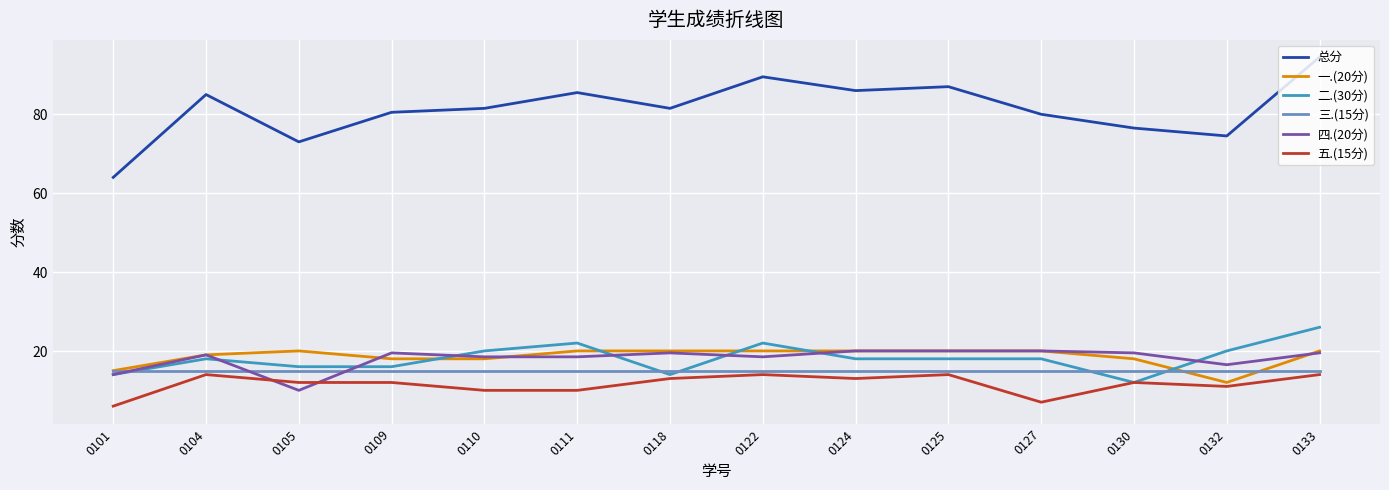

What is the difference between the highest and lowest values at 0133?

80.5